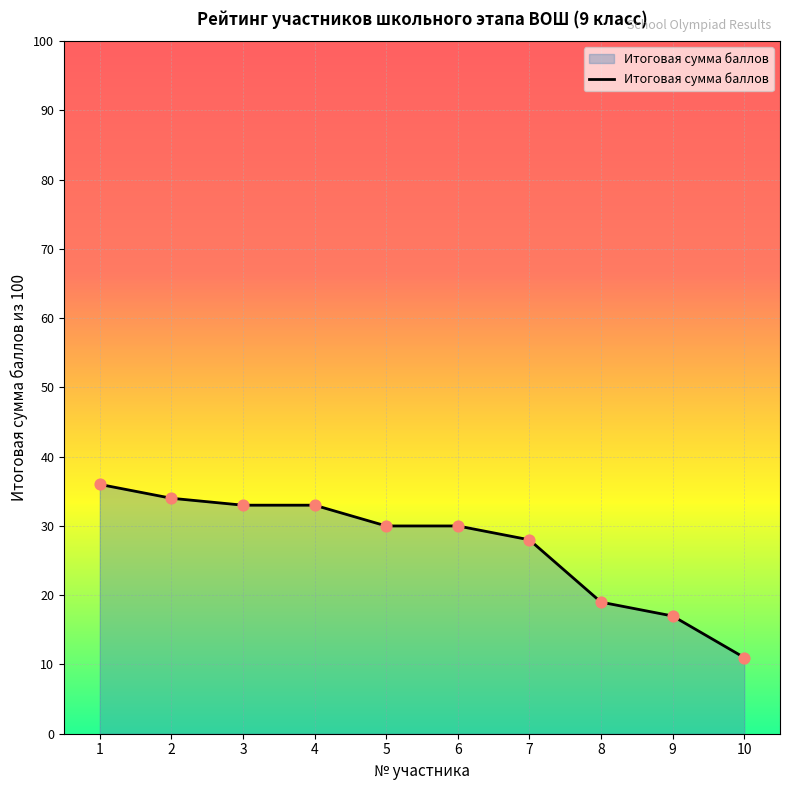

Which has a higher value, 5 or 10?

5